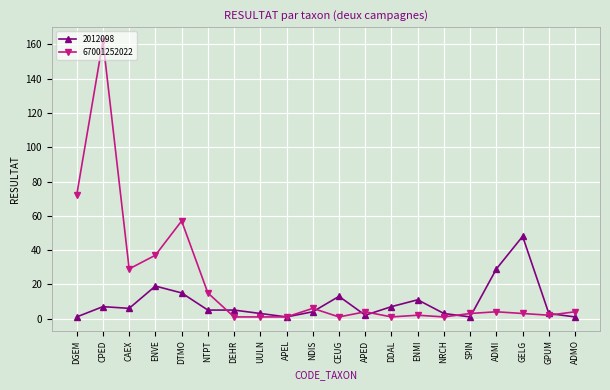

The 67001252022 series shows 15 at NTPT. True or false?

True